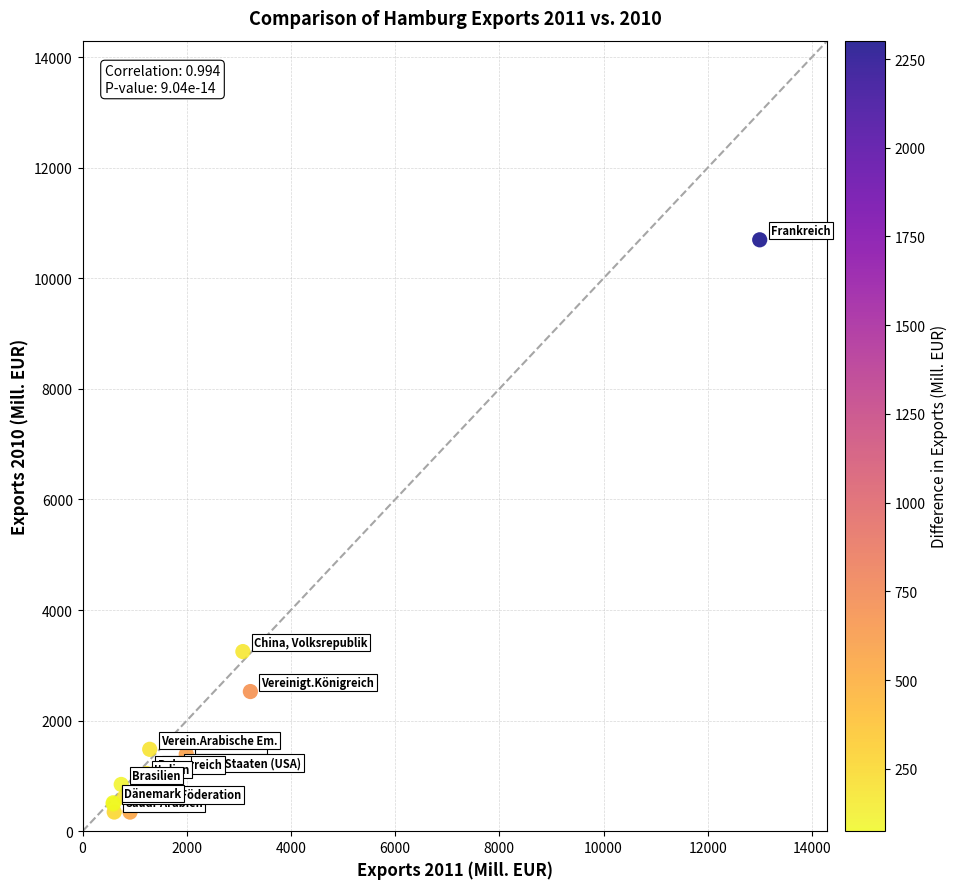

What Y value in the scatter plot is closest to 5520?

3248.7